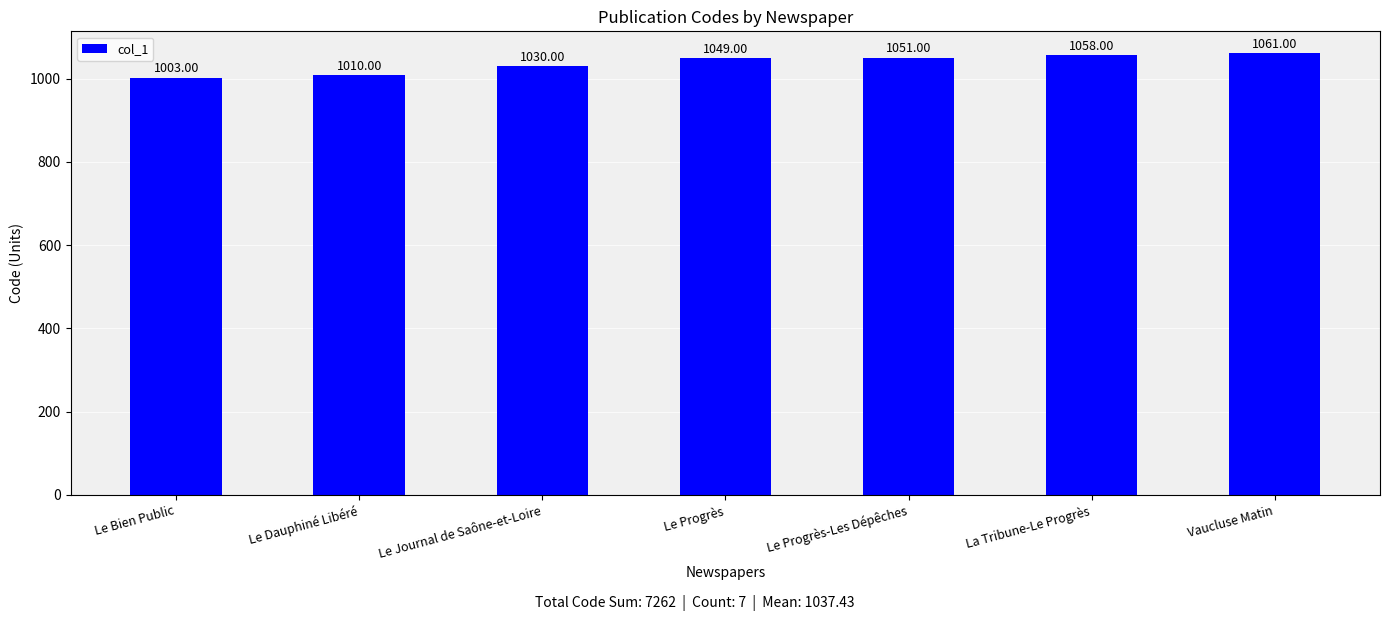

Read the value at Le Bien Public, to the nearest 5.

1005